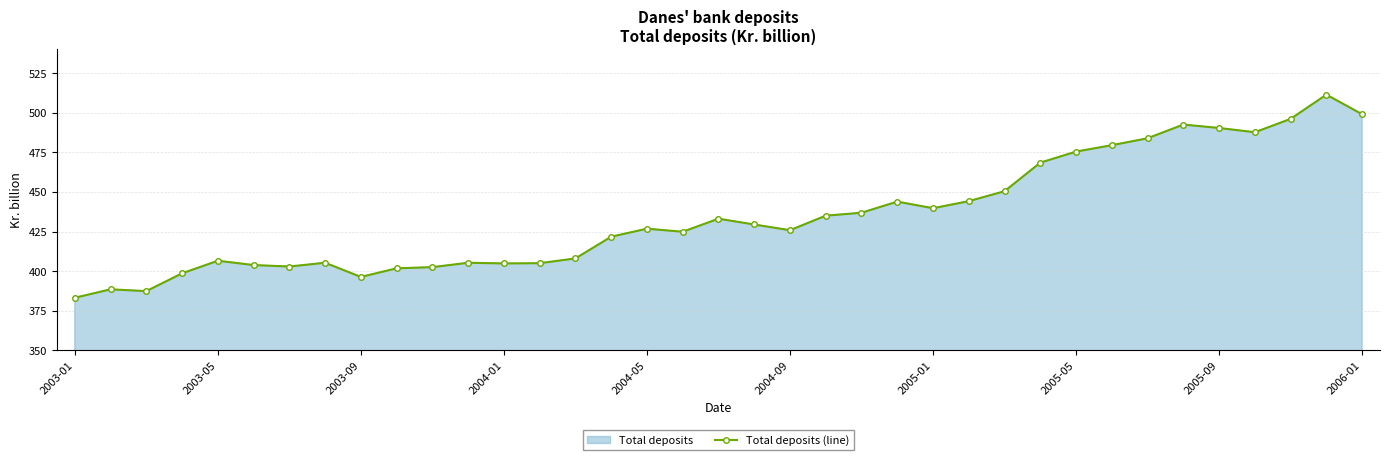

How many interior local peaks (higher than both neighbors) does the data have?

9